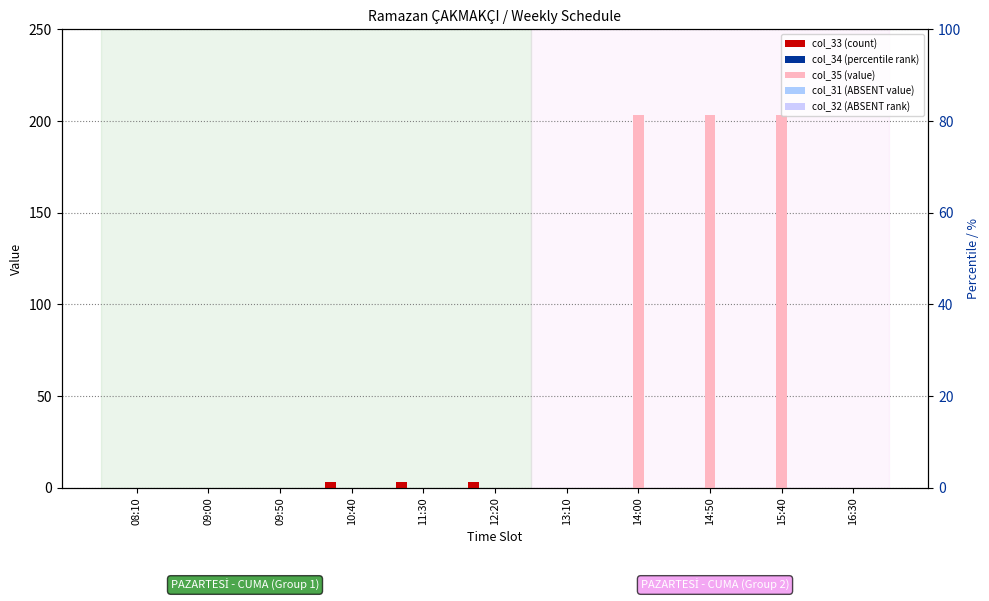

How many groups of bars are there?

11